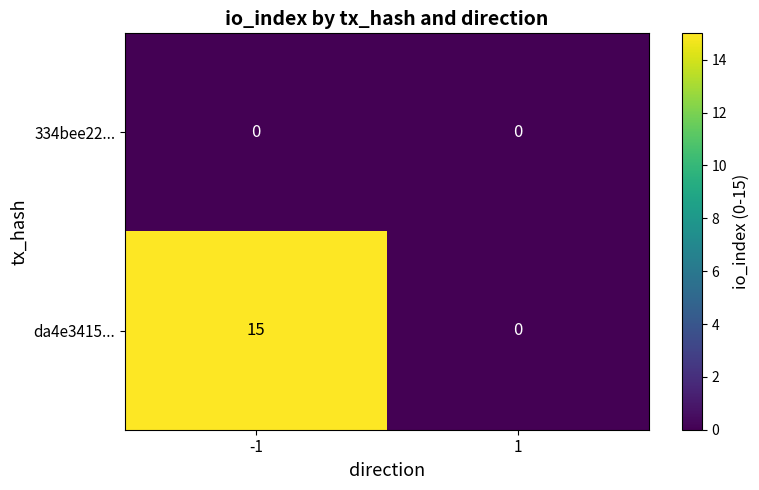

The value of da4e3415... at 1 is -6. True or false?

False